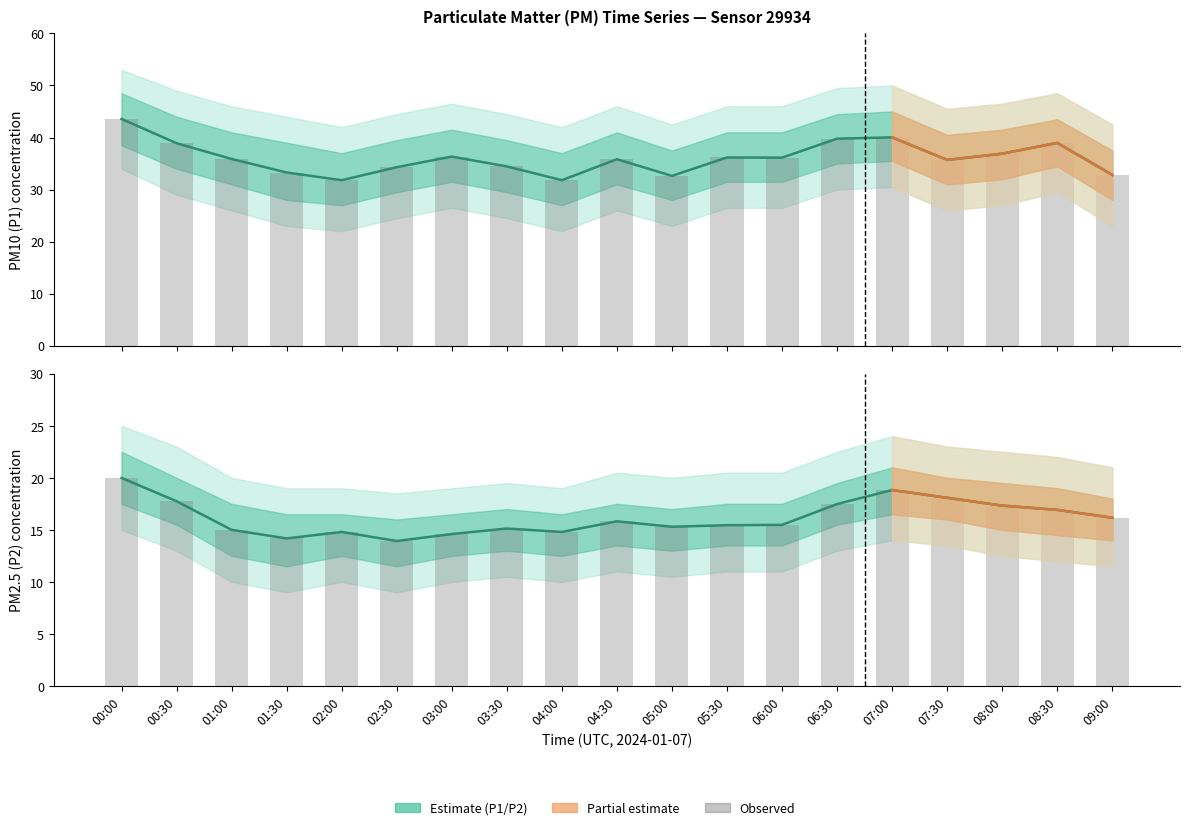

How many groups of bars are there?

19